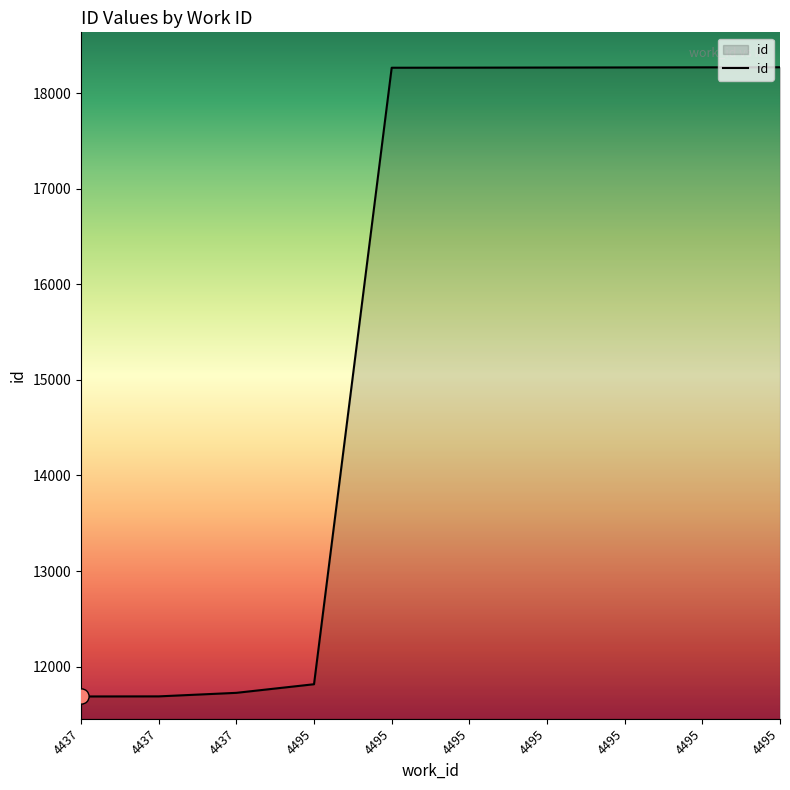

Between 4495 and 4495, which is larger?

4495